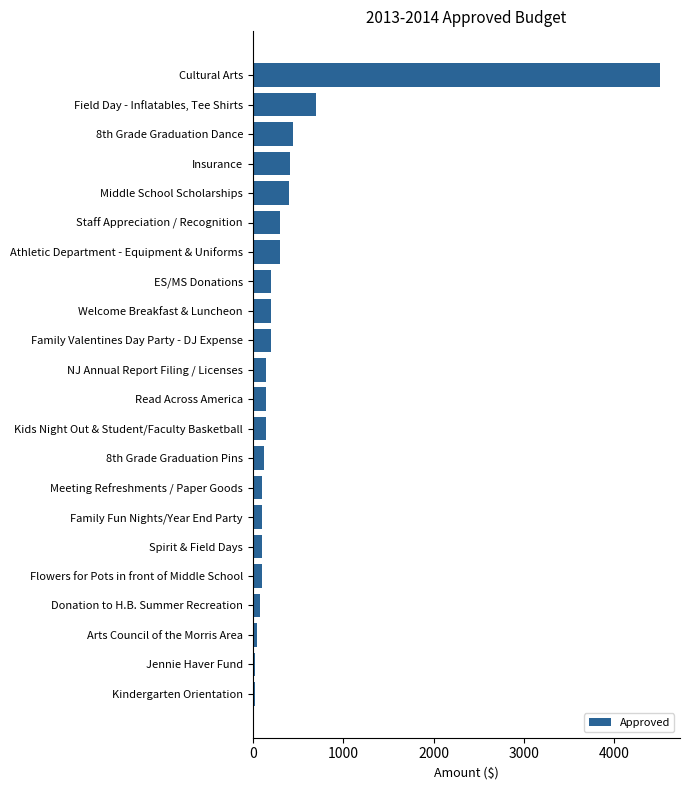

Where is the data nearest to the value 2262?

Field Day - Inflatables, Tee Shirts